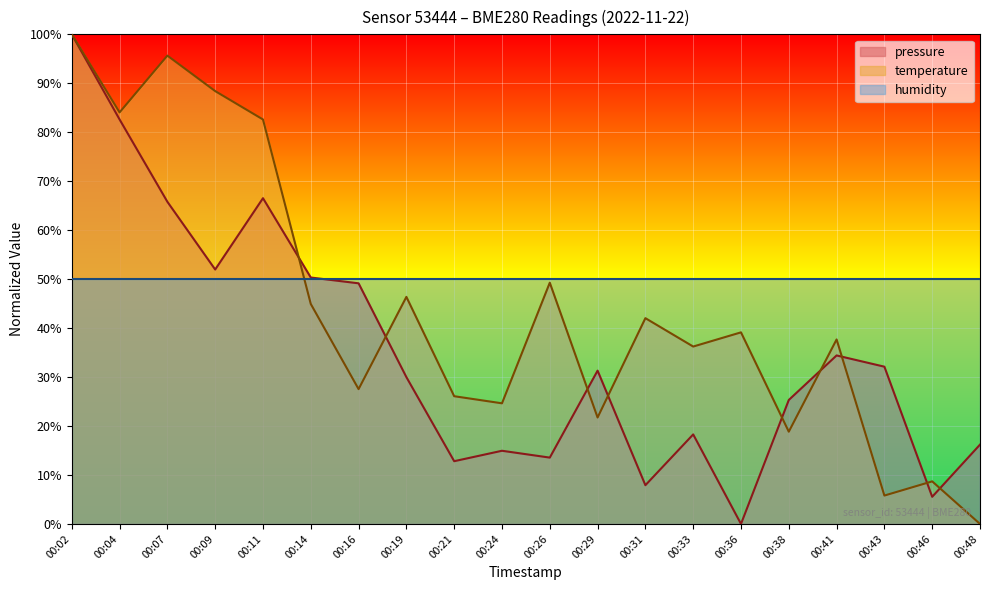

How many data points in pressure are less than 31?

10